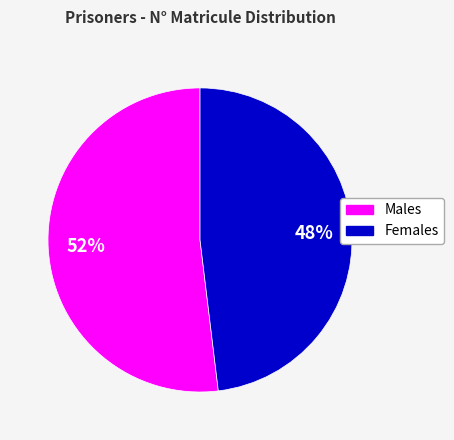

Is there any slice that represents more than half of the pie?

Yes